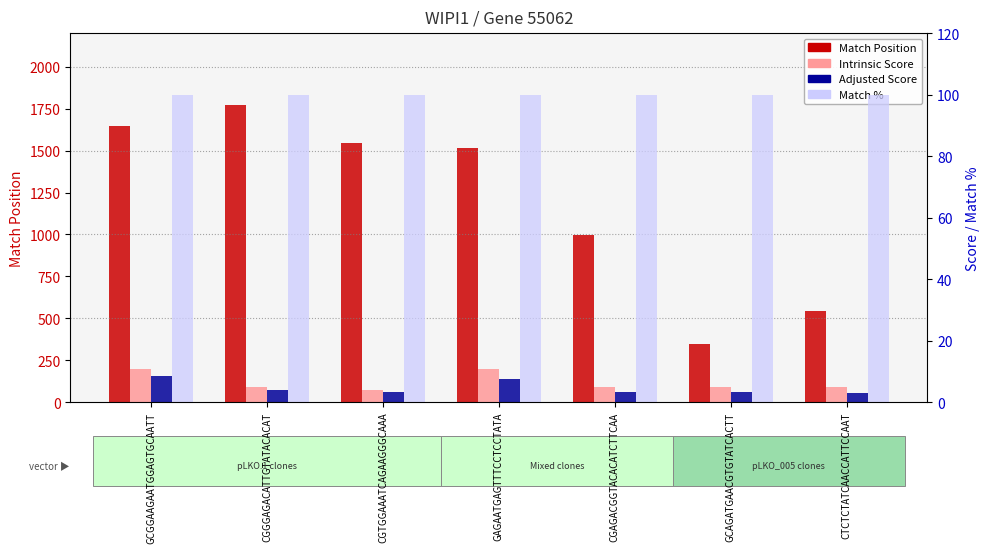

Rank the series by their maximum value, from highest to lowest.

Match Position, Match %, Intrinsic Score, Adjusted Score